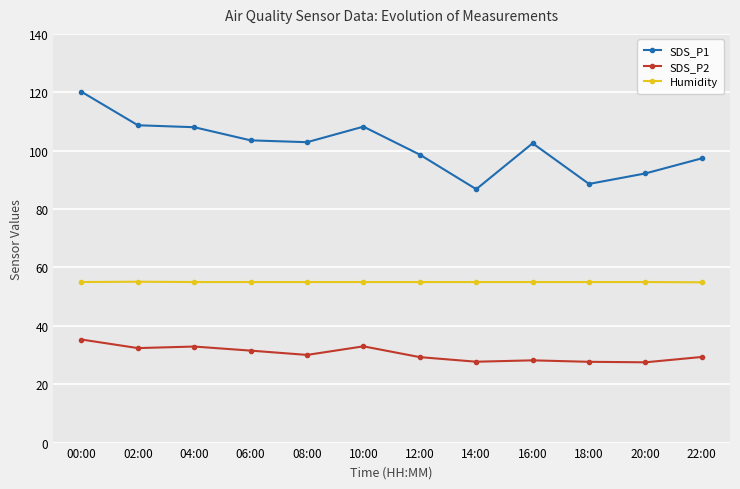

What are all the series names shown in the legend?

SDS_P1, SDS_P2, Humidity